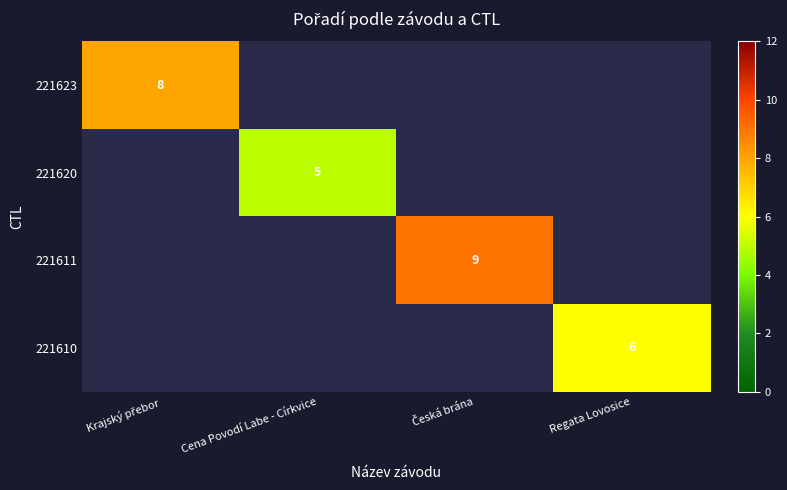

The 221620 series shows 5 at Cena Povodí Labe - Církvice. True or false?

True